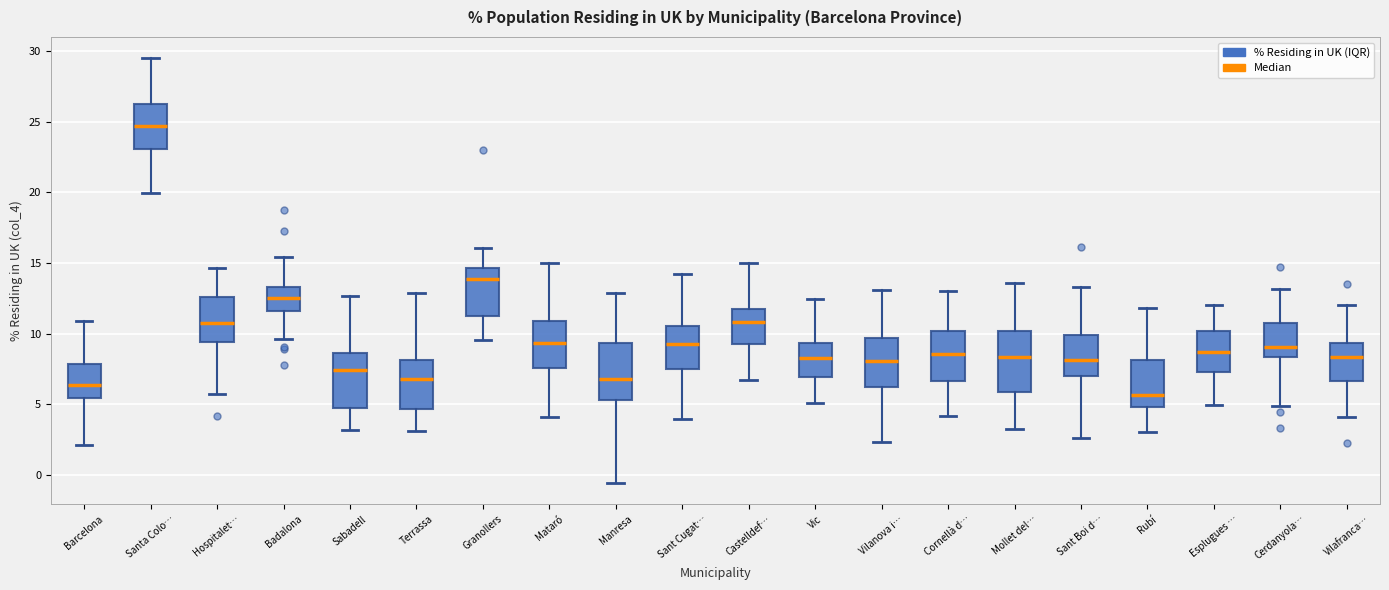

Reading left to right, read every box against the y-axis: the position of its median line, the range the box covers, and the ends of its whiskers. The values are not printed on the chart, so give them approximately, as read against the axis.

Barcelona: median 6.5, box 5.5 to 8.0, whiskers 2.0 to 11.0
Santa Colo…: median 24.5, box 23.0 to 26.0, whiskers 20.0 to 29.5
Hospitalet…: median 11.0, box 9.5 to 12.5, whiskers 6.0 to 14.5
Badalona: median 12.5, box 11.5 to 13.5, whiskers 9.5 to 15.5
Sabadell: median 7.5, box 5.0 to 8.5, whiskers 3.0 to 12.5
Terrassa: median 7.0, box 4.5 to 8.0, whiskers 3.0 to 13.0
Granollers: median 14.0, box 11.0 to 14.5, whiskers 9.5 to 16.0
Mataró: median 9.5, box 7.5 to 11.0, whiskers 4.0 to 15.0
Manresa: median 7.0, box 5.5 to 9.5, whiskers -0.5 to 13.0
Sant Cugat…: median 9.5, box 7.5 to 10.5, whiskers 4.0 to 14.0
Castelldef…: median 11.0, box 9.0 to 11.5, whiskers 6.5 to 15.0
Vic: median 8.5, box 7.0 to 9.5, whiskers 5.0 to 12.5
Vilanova i…: median 8.0, box 6.0 to 9.5, whiskers 2.5 to 13.0
Cornellà d…: median 8.5, box 6.5 to 10.0, whiskers 4.0 to 13.0
Mollet del…: median 8.5, box 6.0 to 10.0, whiskers 3.5 to 13.5
Sant Boi d…: median 8.0, box 7.0 to 10.0, whiskers 2.5 to 13.5
Rubí: median 5.5, box 5.0 to 8.0, whiskers 3.0 to 12.0
Esplugues …: median 8.5, box 7.5 to 10.0, whiskers 5.0 to 12.0
Cerdanyola…: median 9.0, box 8.5 to 11.0, whiskers 5.0 to 13.0
Vilafranca…: median 8.5, box 6.5 to 9.5, whiskers 4.0 to 12.0